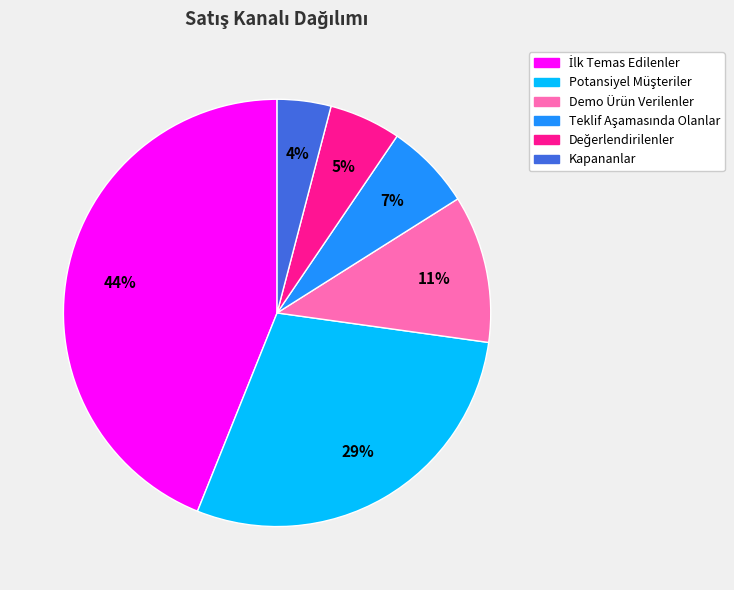

Is there any slice that represents more than half of the pie?

No